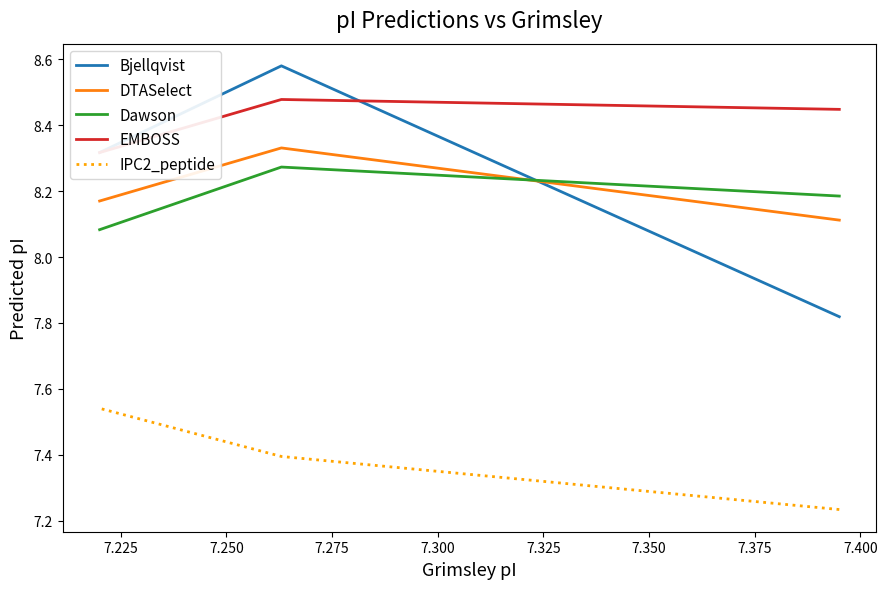

Which series has the largest range (max minus min)?

Bjellqvist